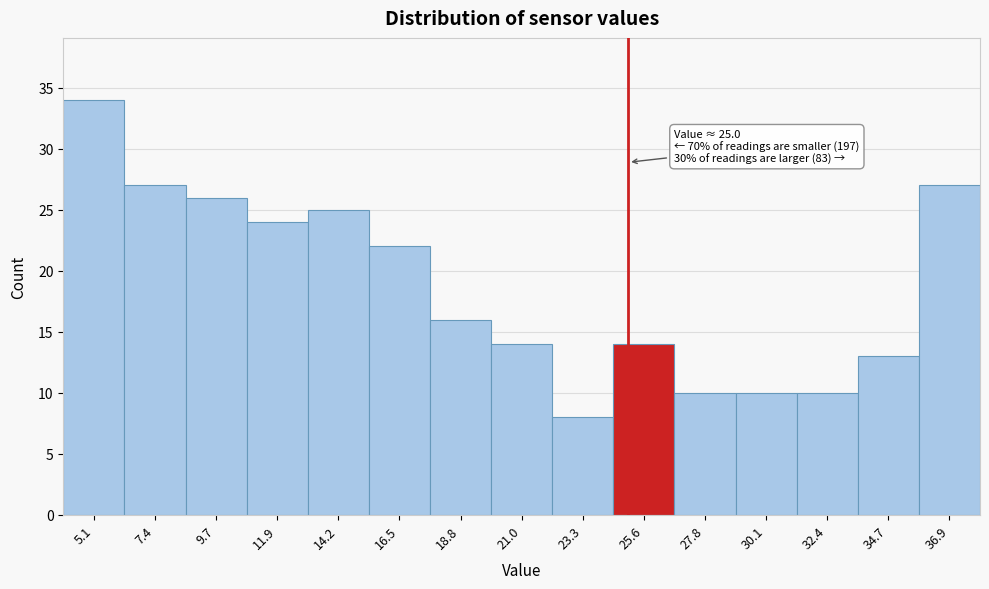

Which range on the x-axis has the tallest bar?

4.0 to 6.5